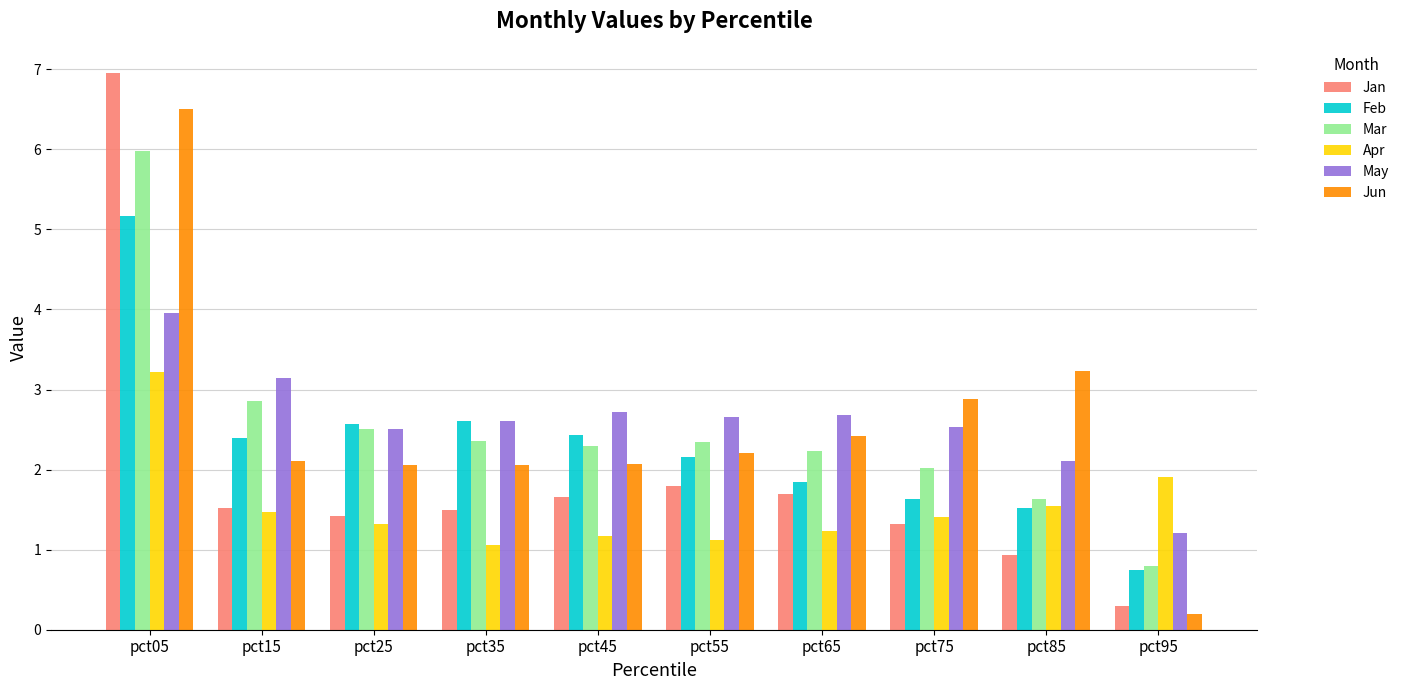

Read the May value at pct55.

2.7